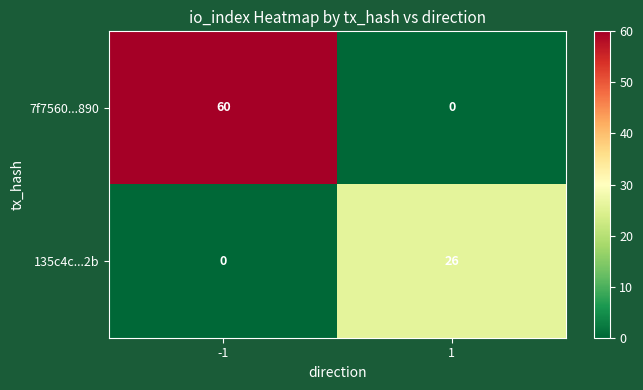

Reading left to right, what are all the values shown in this chart?

7f7560...890: 60	0
135c4c...2b: 0	26